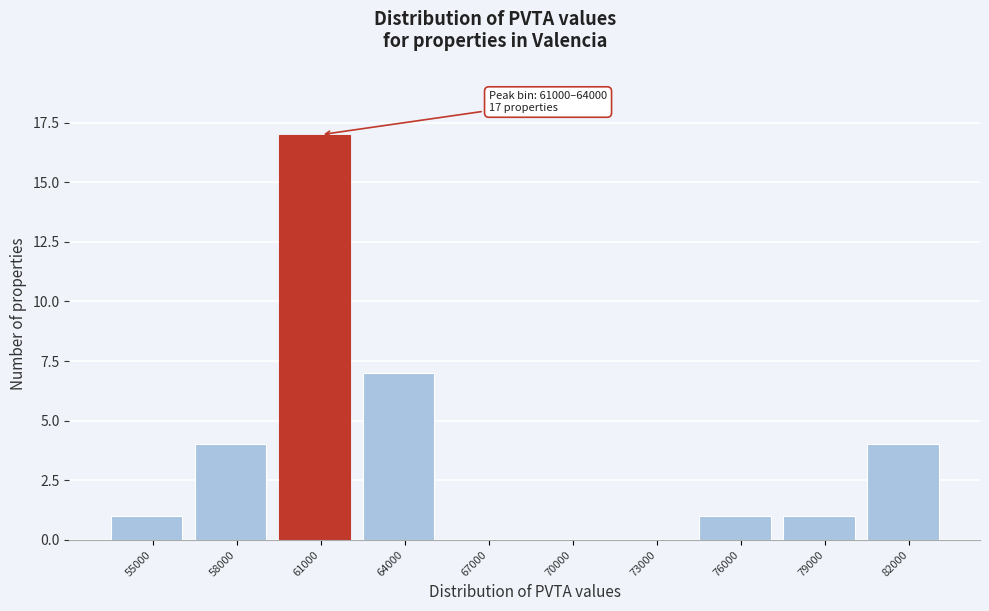

Reading left to right, transcribe all the data shown in this chart.

55000=1	58000=4	61000=17	64000=7	67000=0	70000=0	73000=0	76000=1	79000=1	82000=4